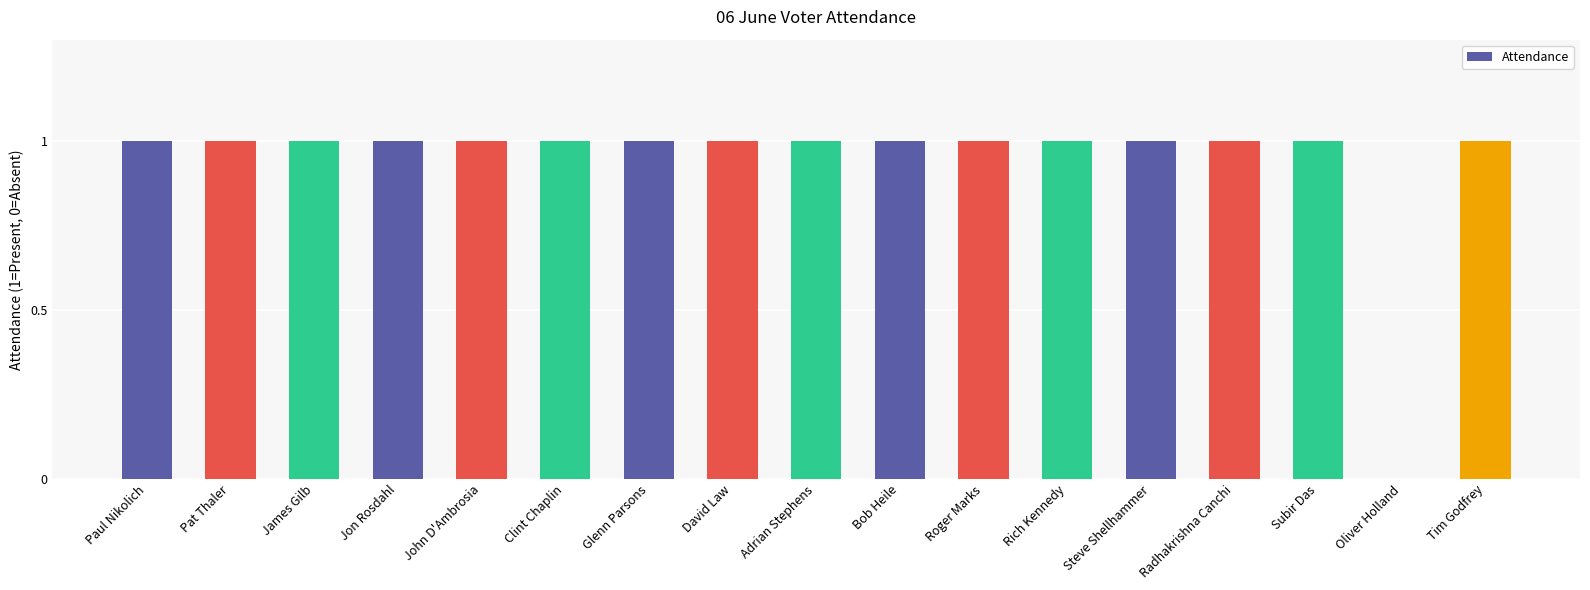

What is the ratio of the value at Paul Nikolich to the value at Jon Rosdahl?

1.0